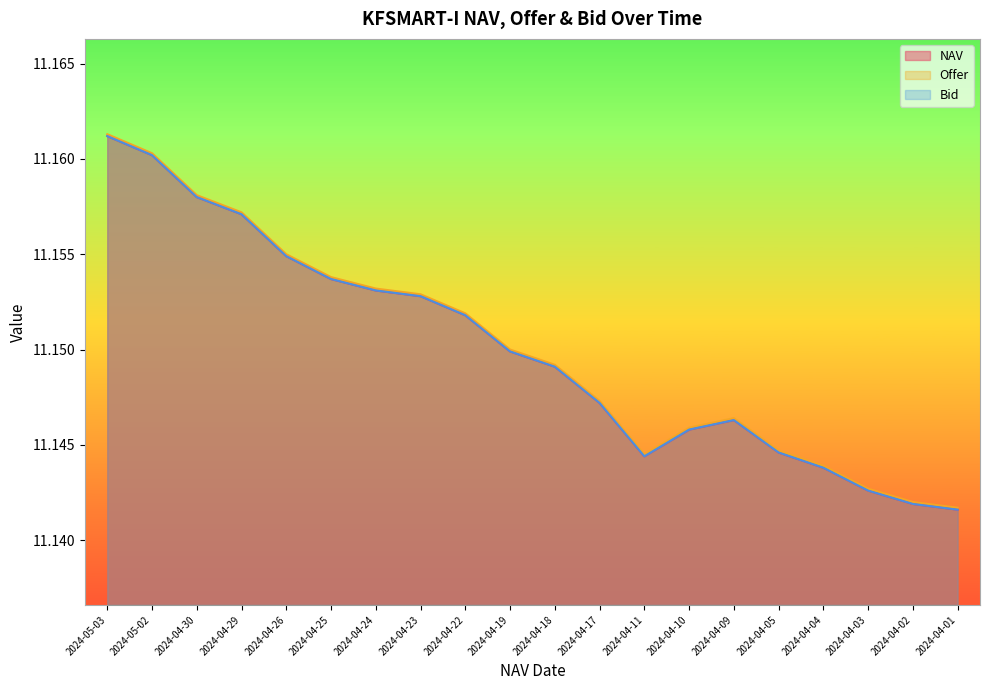

At which category is the sum across all series the highest?

2024-05-03